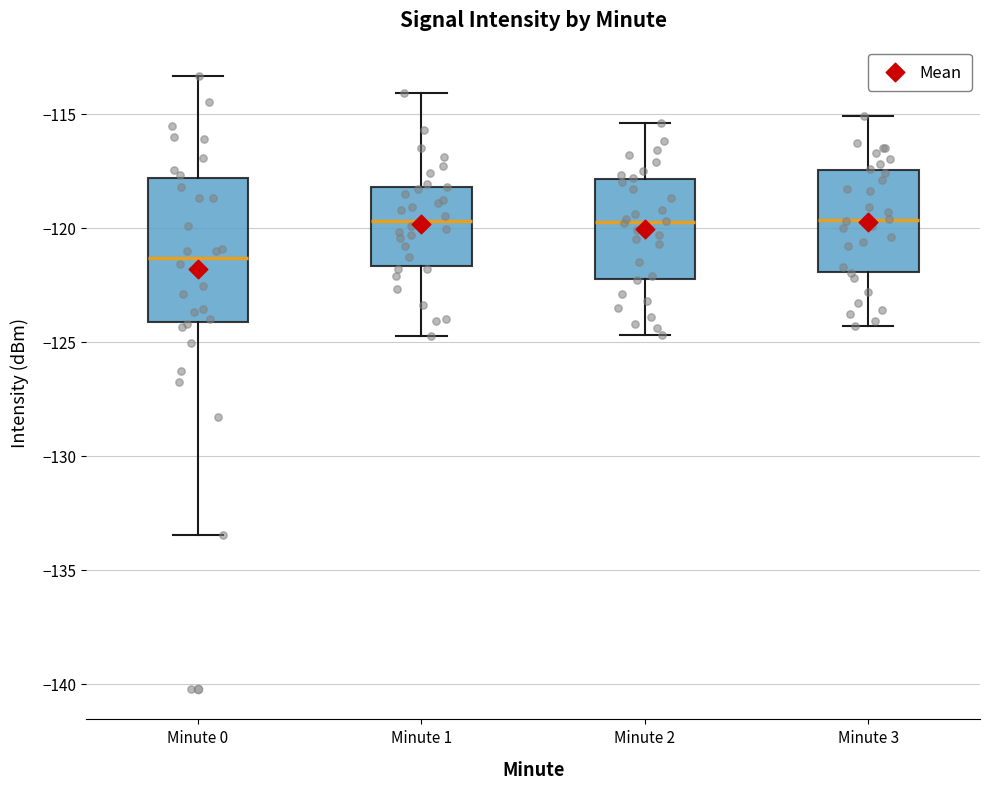

Reading left to right, transcribe this box plot: for each box, give where its median line is, the range the box spans, and where its two whiskers end, as read against the y-axis. The values are not printed on the chart, so give them approximately, as read against the axis.

Minute 0: median -121.5, box -124.0 to -118.0, whiskers -133.5 to -113.5
Minute 1: median -119.5, box -121.5 to -118.0, whiskers -124.5 to -114.0
Minute 2: median -119.5, box -122.0 to -118.0, whiskers -124.5 to -115.5
Minute 3: median -119.5, box -122.0 to -117.5, whiskers -124.5 to -115.0